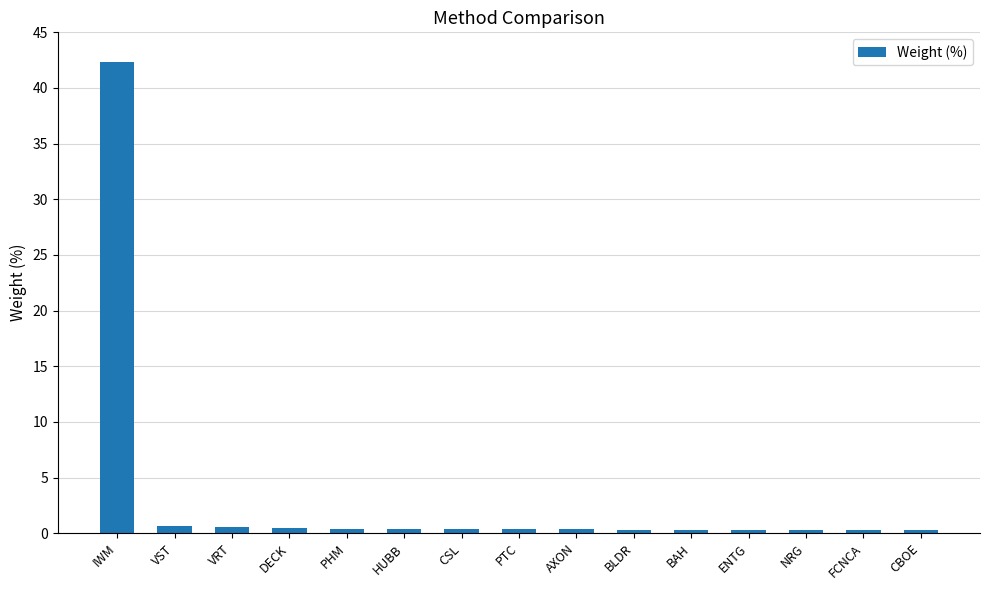

Which category has the highest value across all series?

IWM